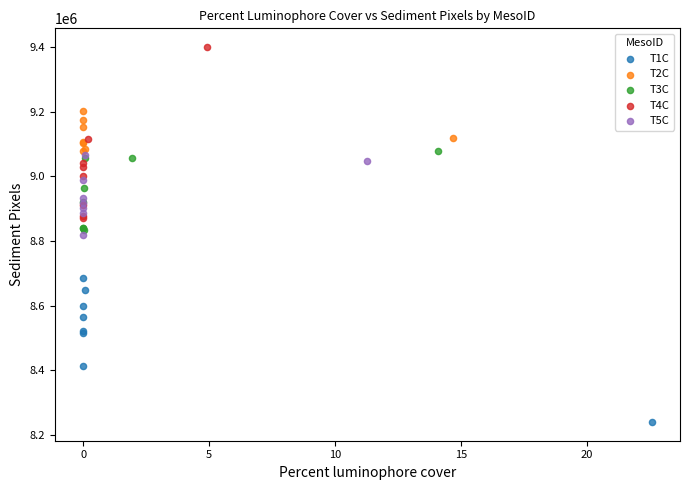

Which series reaches the maximum Y coordinate?

T4C